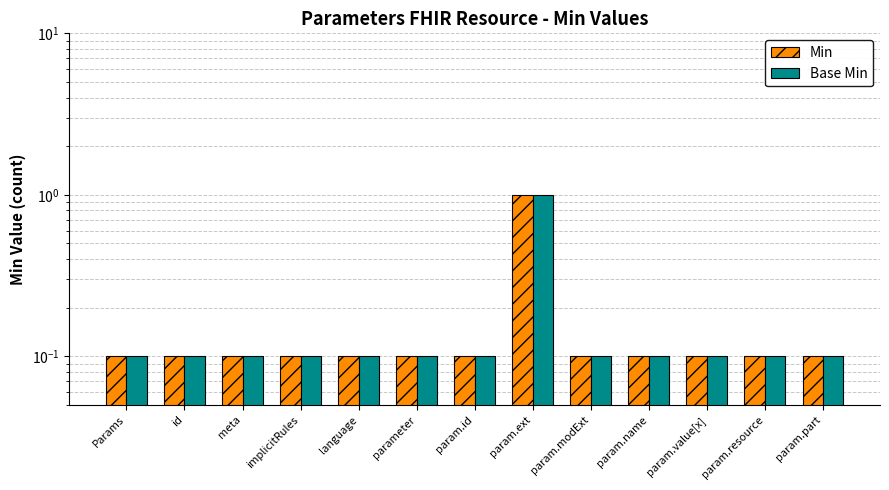

What is the value of the Base Min bar at the 4th from the left?

0.1